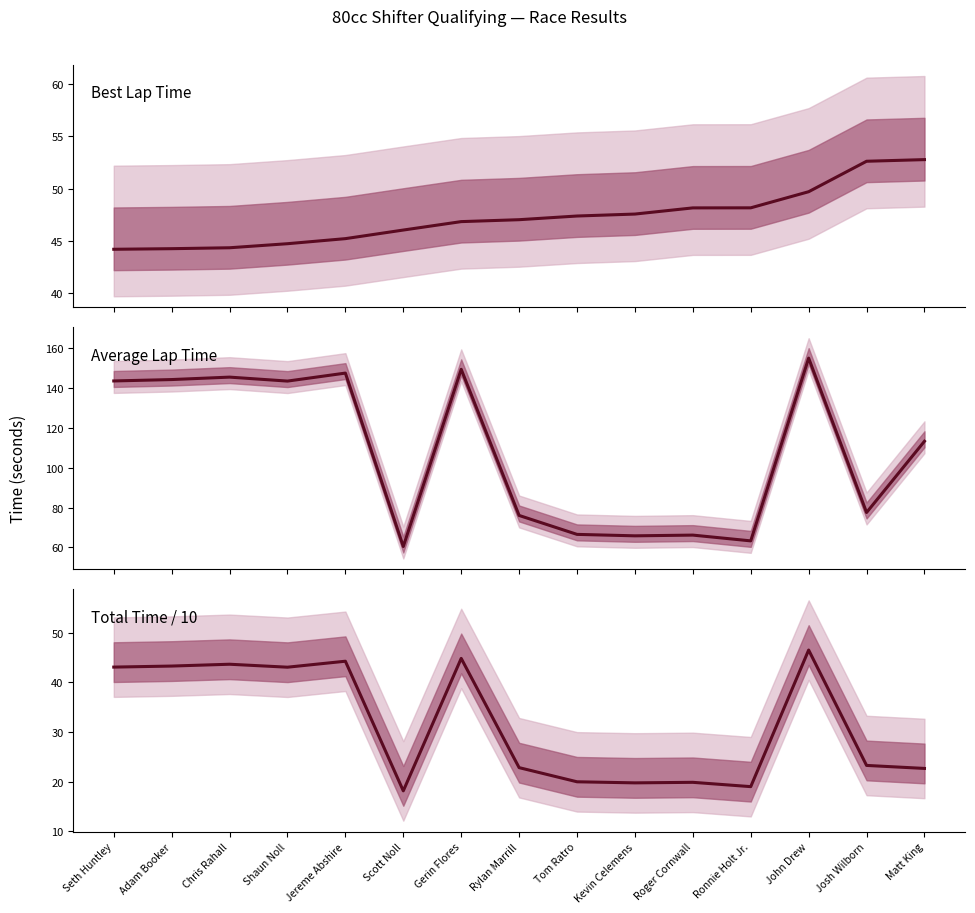

Is the value of Total Time / 10 at Shaun Noll greater than the value of Best Lap Time at Scott Noll?

No